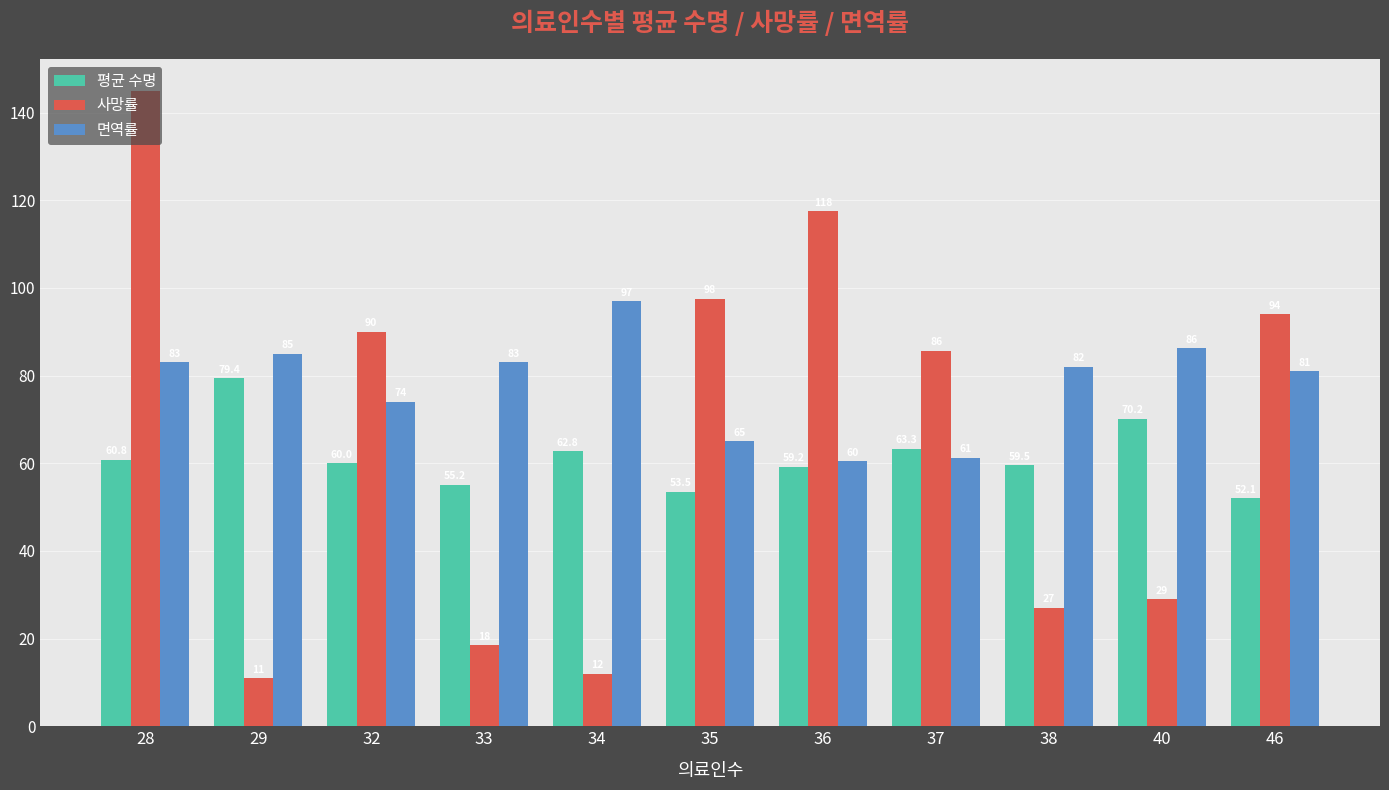

What are all the series names shown in the legend?

평균 수명, 사망률, 면역률